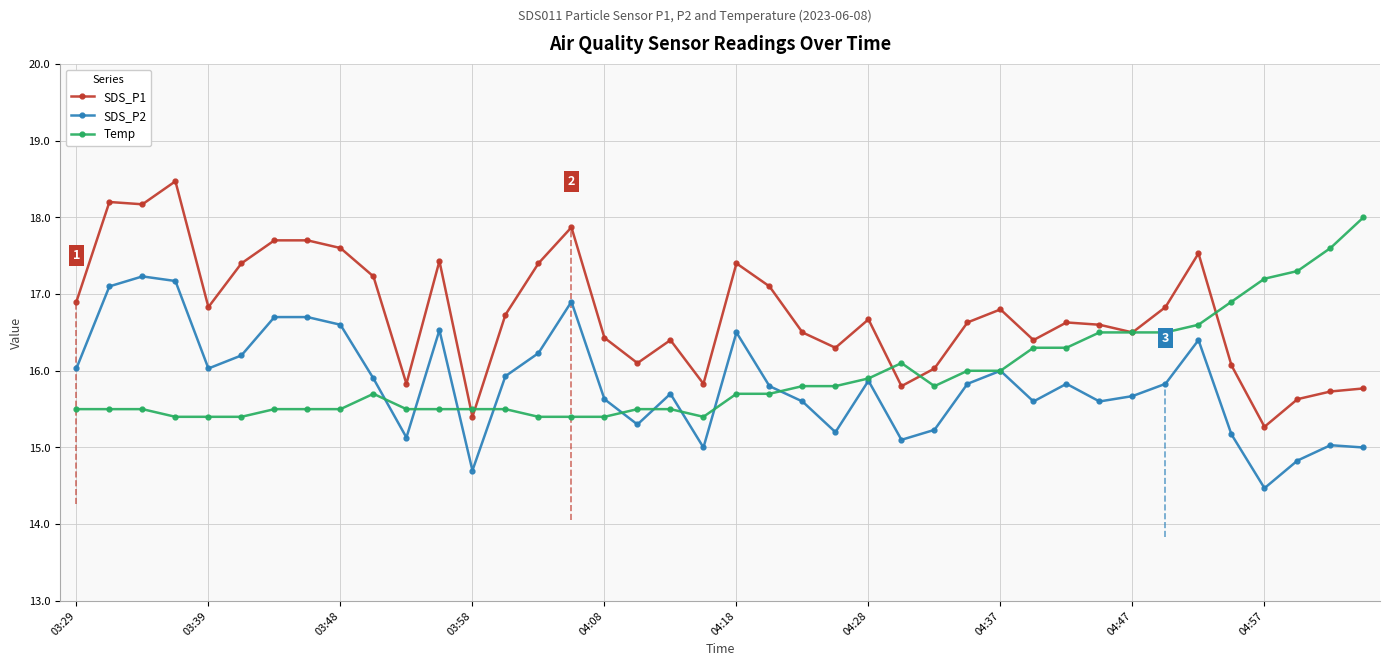

Which series has the largest total across all categories?

SDS_P1